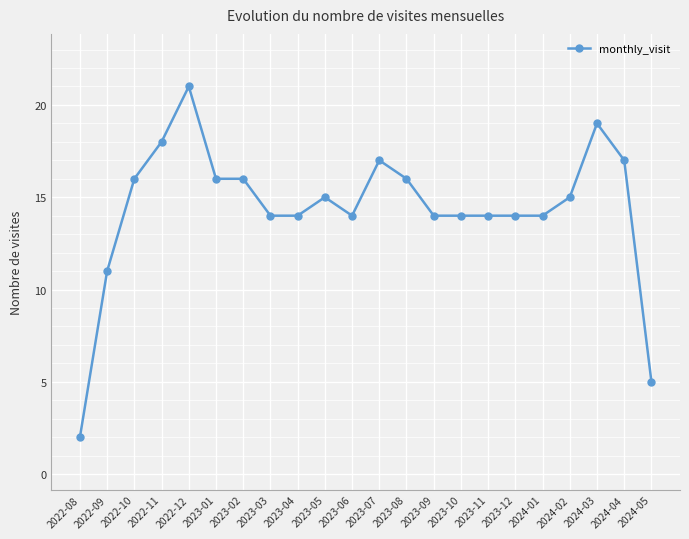

True or false: the data has more than 2 interior local peaks.

True